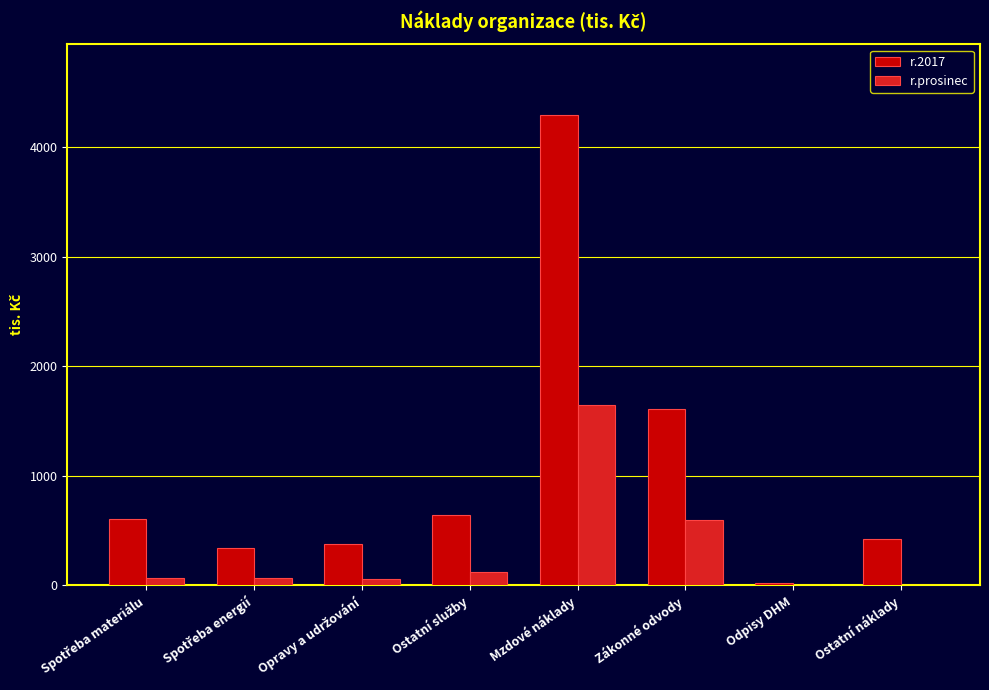

Which category has the highest value across all series?

Mzdové náklady